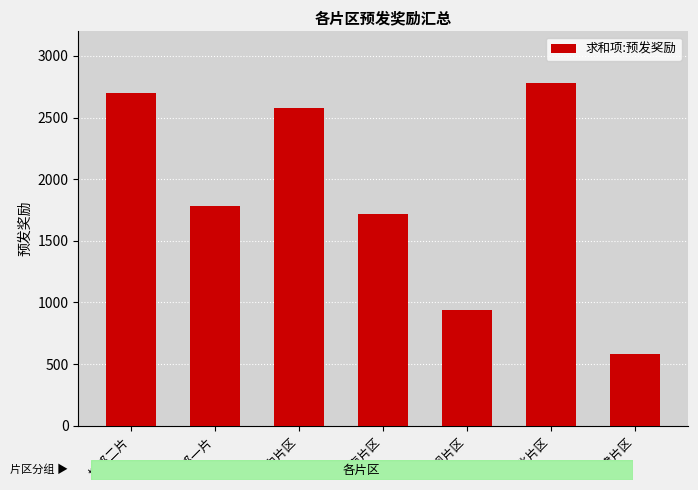

Reading right to left, list all the values displayed in this chart.

新津片区=580	西北片区=2780	旗舰片区=940	东南片区=1720	城中片区=2580	城郊一片=1785	城郊二片=2700